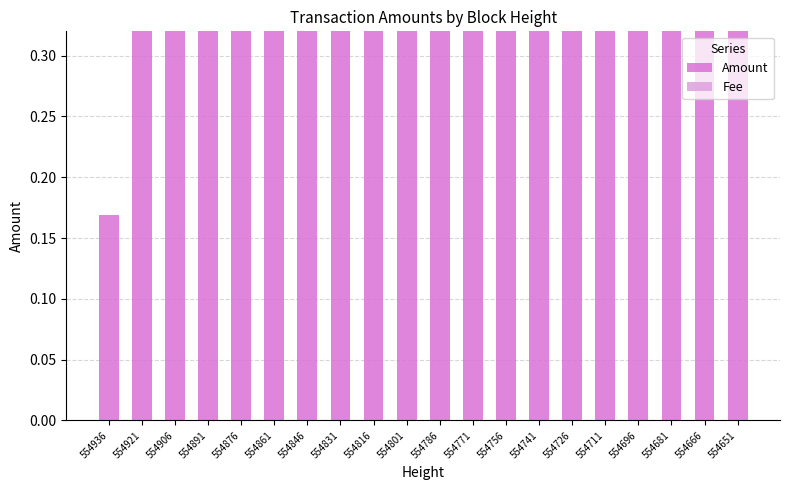

Does the chart contain stacked bars?

No